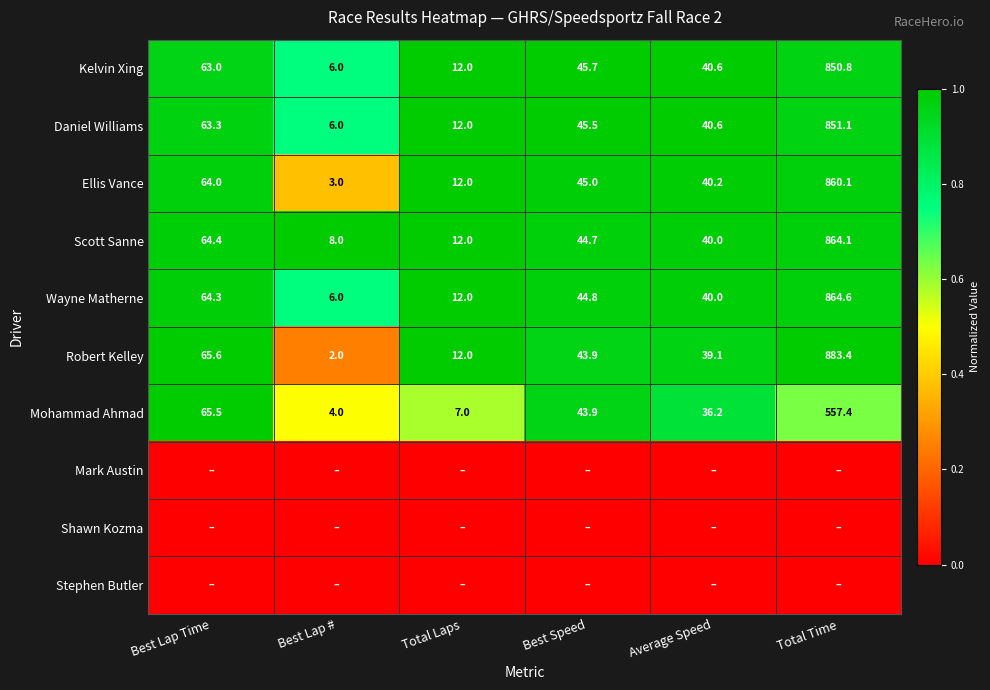

List the labels in order of Wayne Matherne value, smallest first.

Best Lap #, Total Laps, Average Speed, Best Speed, Best Lap Time, Total Time